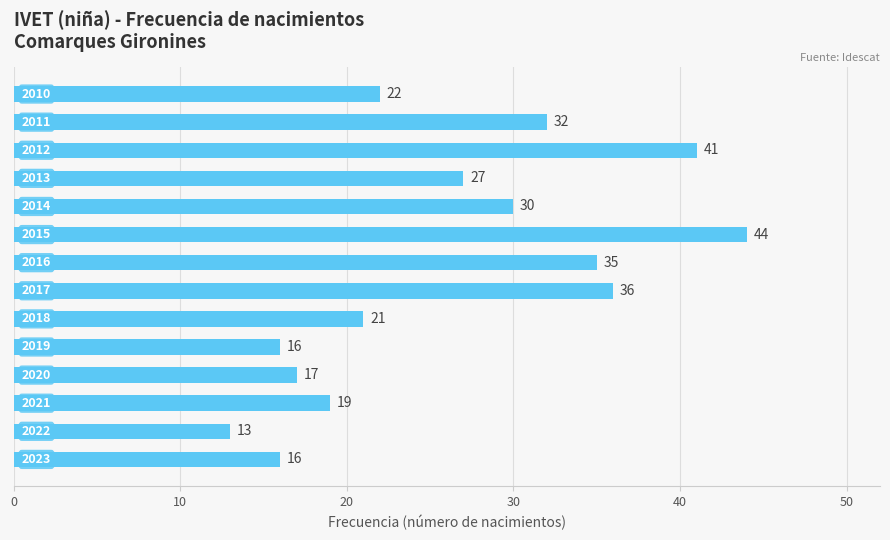

Reading bottom to top, transcribe all the data shown in this chart.

16	13	19	17	16	21	36	35	44	30	27	41	32	22